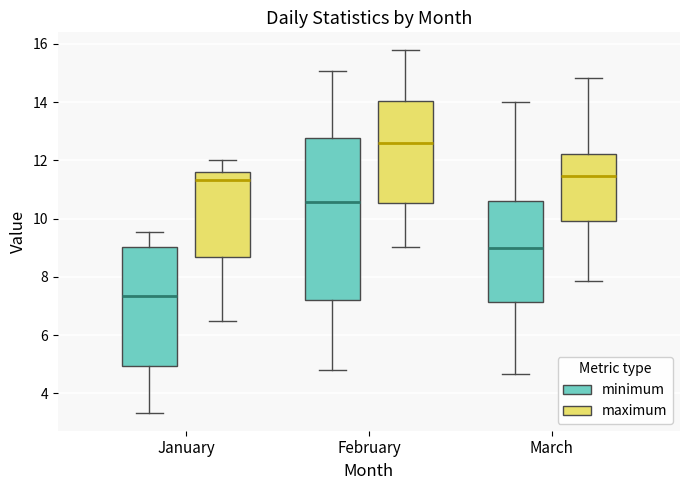

Reading left to right, read every box against the y-axis: the position of its median line, the range the box covers, and the ends of its whiskers. The values are not printed on the chart, so give them approximately, as read against the axis.

January (minimum): median 7.4, box 5.0 to 9.0, whiskers 3.4 to 9.6
January (maximum): median 11.4, box 8.6 to 11.6, whiskers 6.4 to 12.0
February (minimum): median 10.6, box 7.2 to 12.8, whiskers 4.8 to 15.0
February (maximum): median 12.6, box 10.6 to 14.0, whiskers 9.0 to 15.8
March (minimum): median 9.0, box 7.2 to 10.6, whiskers 4.6 to 14.0
March (maximum): median 11.4, box 10.0 to 12.2, whiskers 7.8 to 14.8